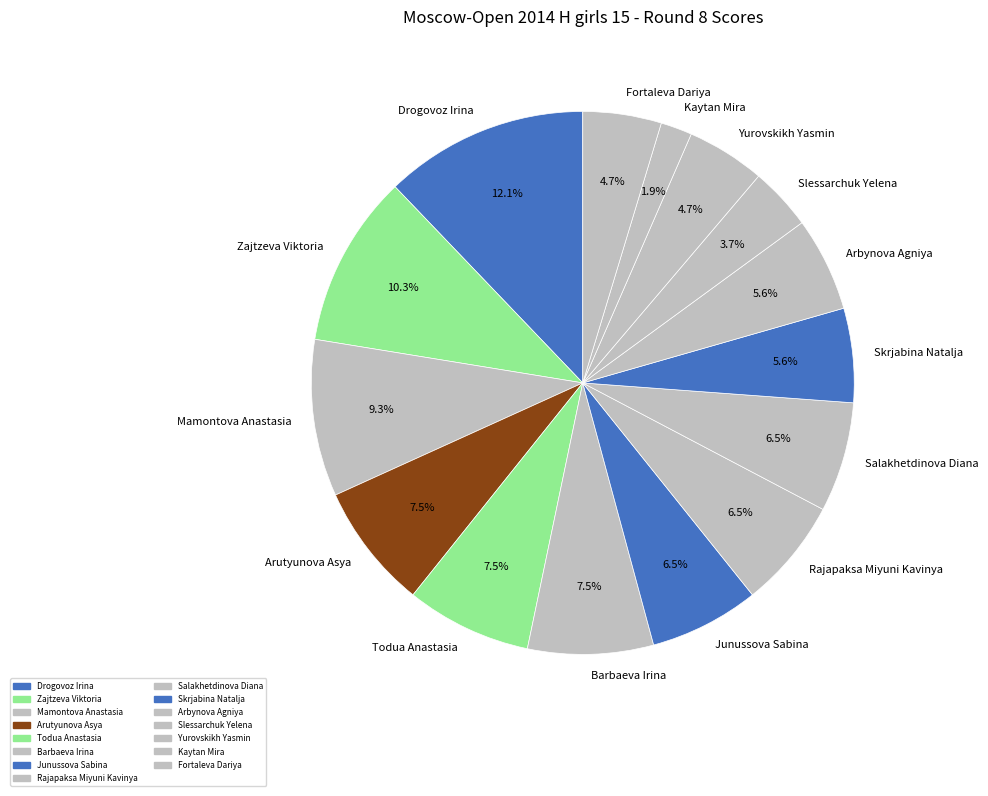

Which slice is the largest?

Drogovoz Irina